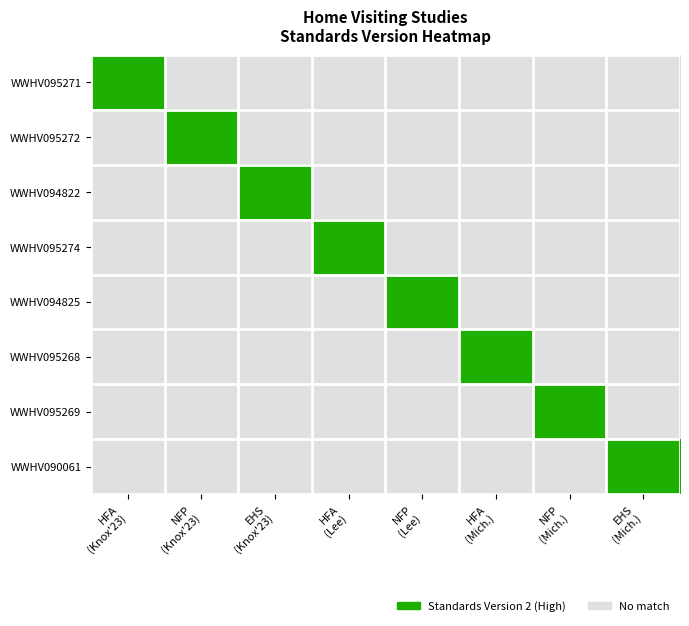

At which category does the chart reach its minimum across all series?

NFP
(Knox'23)